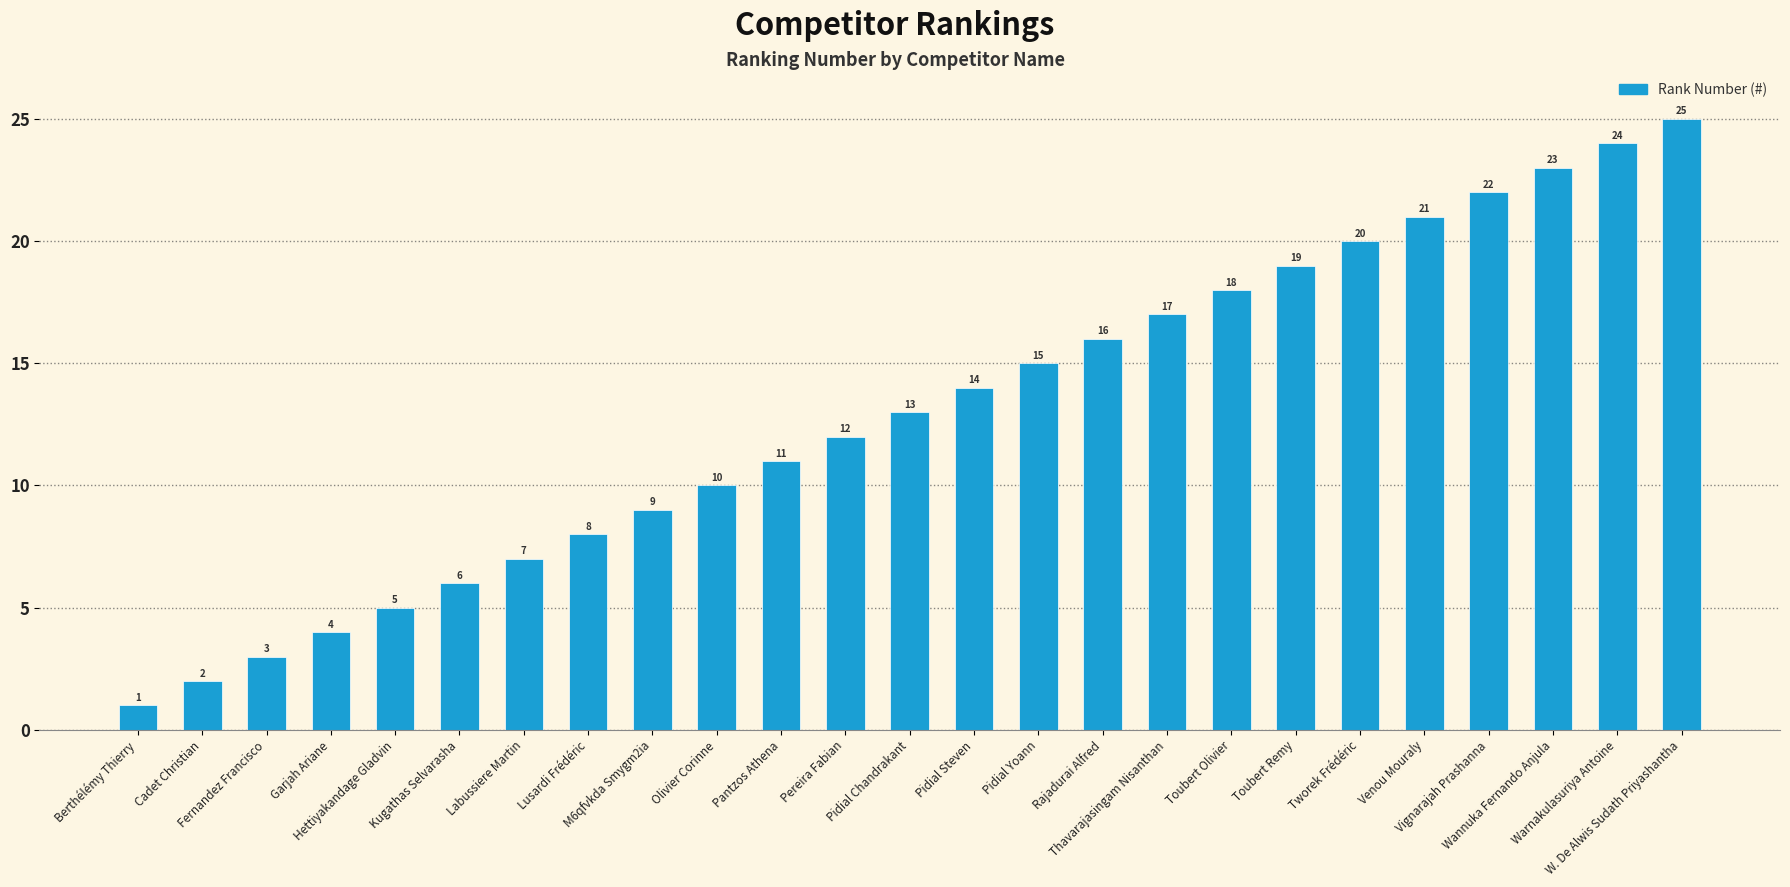

True or false: the data shows 13 at M6qfvkda Smygm2ia.

False